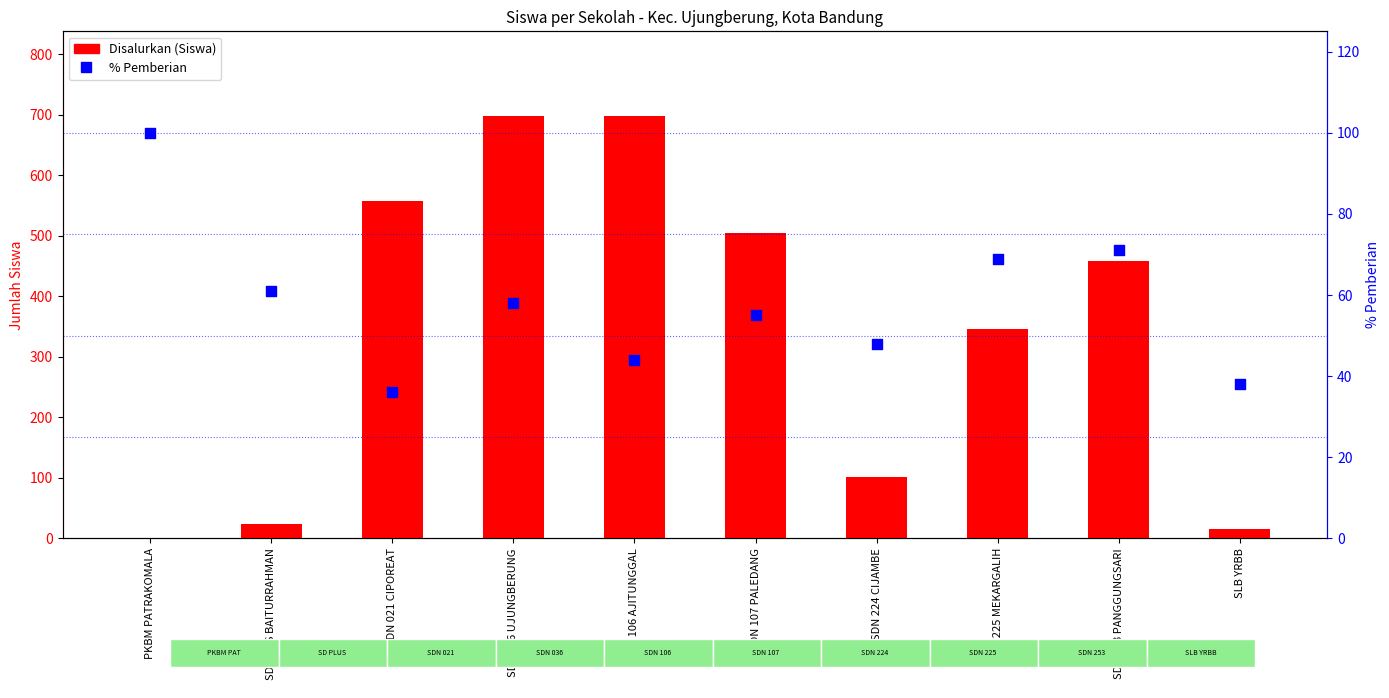

Which series has the largest total across all categories?

Disalurkan (Siswa)